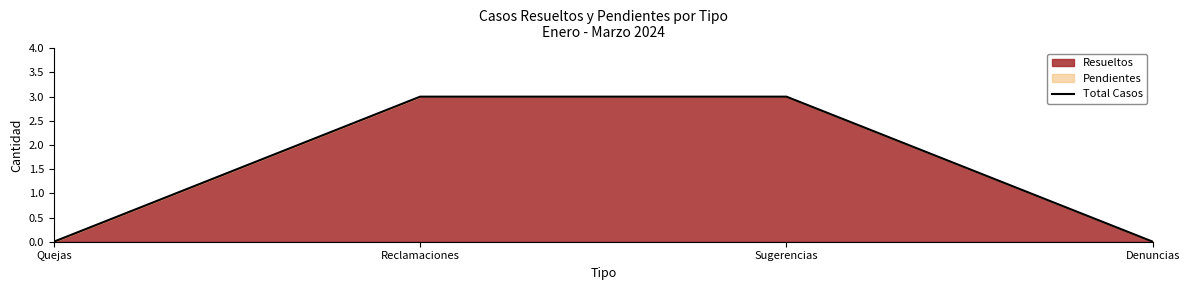

What is the average value?

2